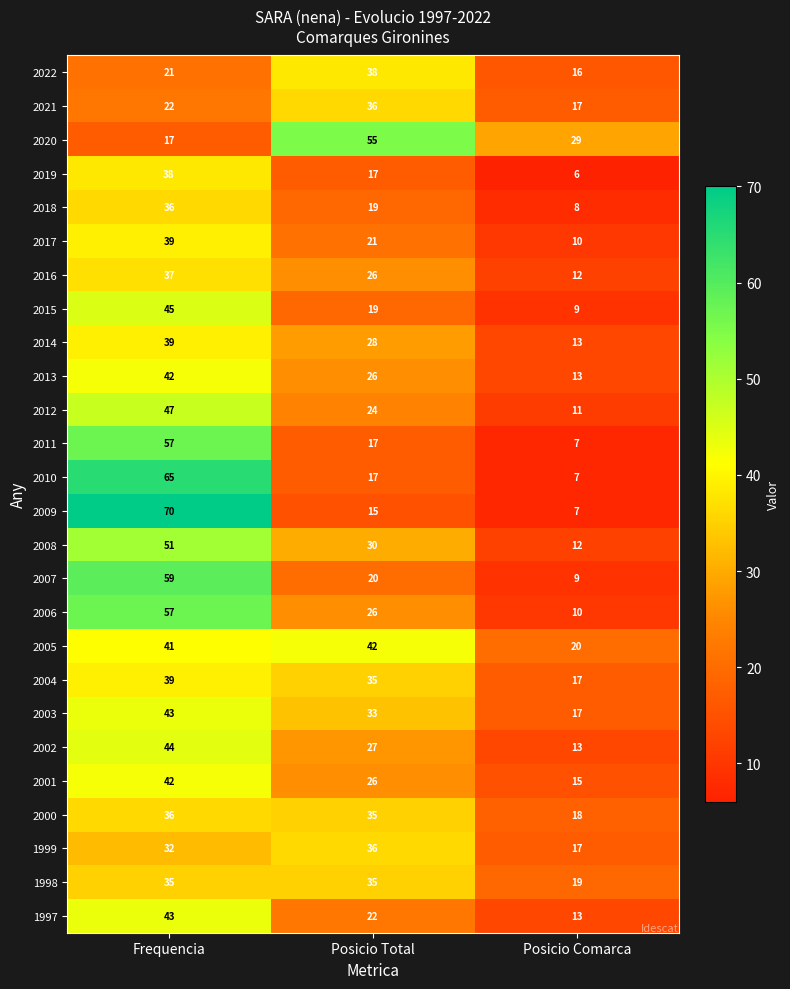

What is the difference between the 2010 values at Posicio Comarca and Posicio Total?

10